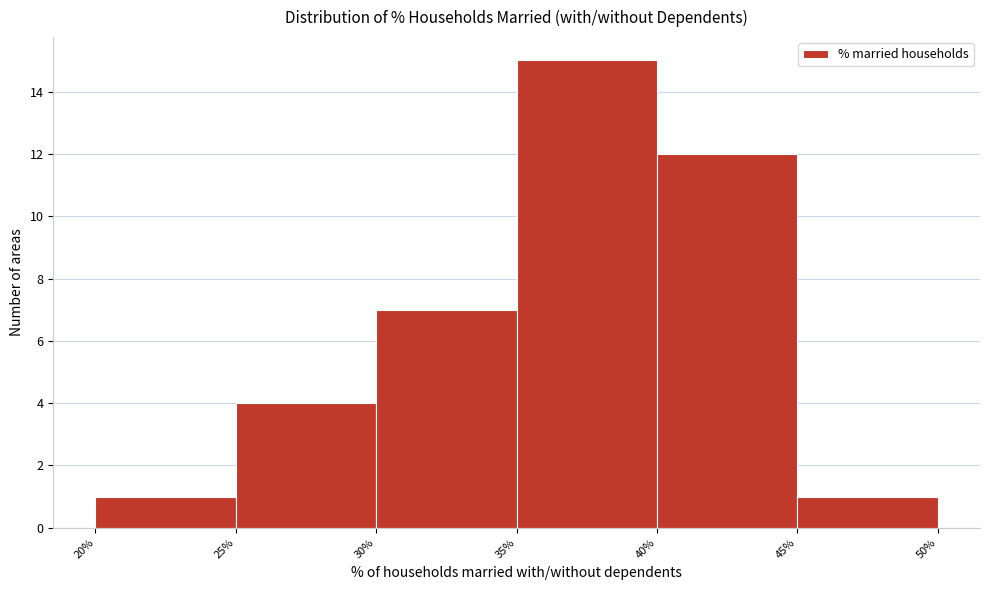

Which range on the x-axis has the tallest bar?

35% to 40%